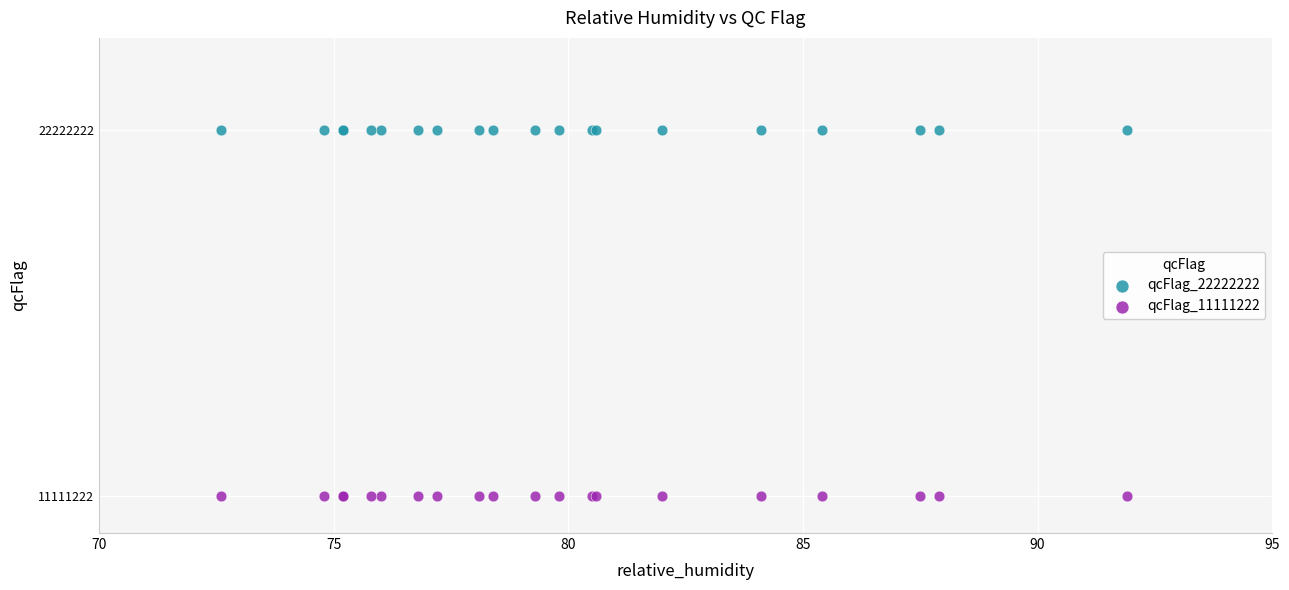

Which series reaches the maximum Y coordinate?

qcFlag_22222222